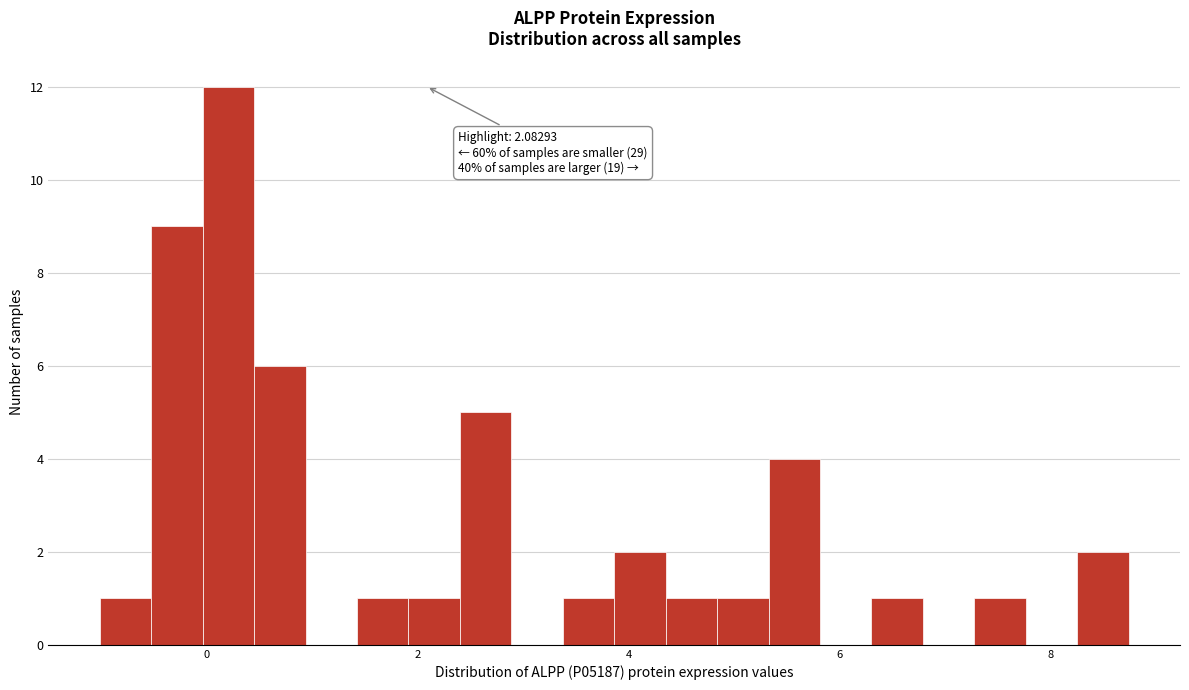

Read against the x-axis, roughly where is the centre of the tallest bar?

0.2